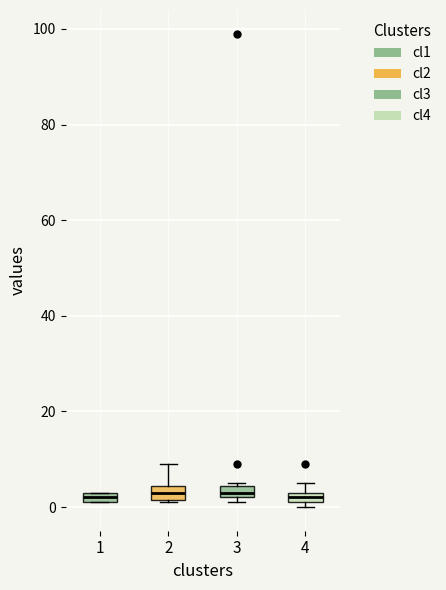

Where is the lower edge of the box at x = 3 on the y-axis? The values are not printed on the chart, so give them approximately, as read against the axis.

2